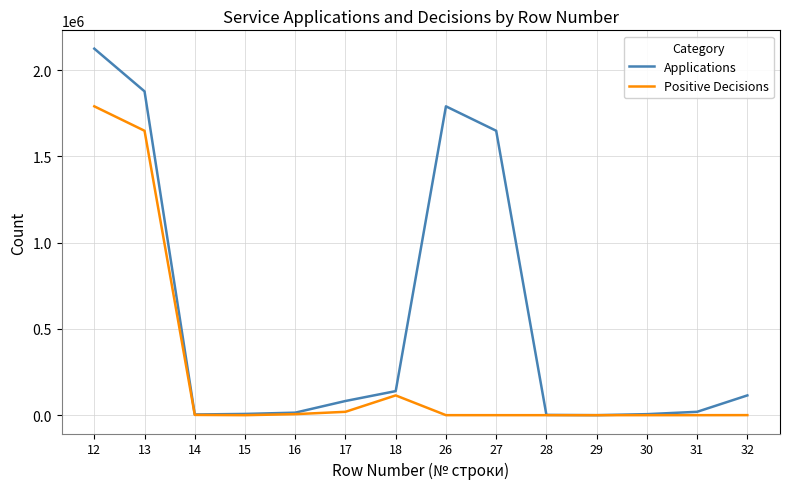

At 13, list the series in order from smallest to largest.

Positive Decisions, Applications